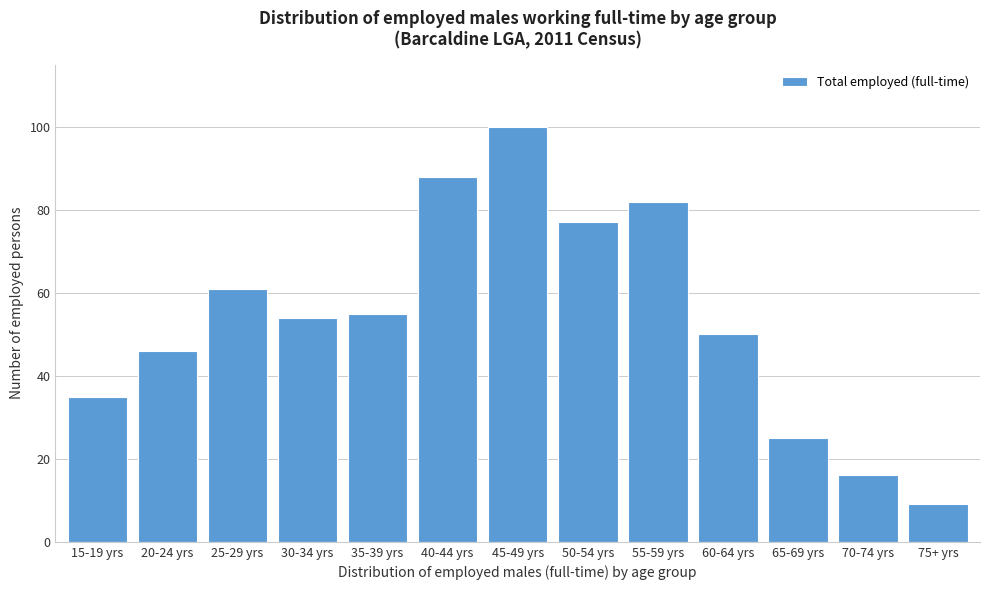

Reading right to left, what are all the values shown in this chart?

75+ yrs=9	70-74 yrs=16	65-69 yrs=25	60-64 yrs=50	55-59 yrs=82	50-54 yrs=77	45-49 yrs=100	40-44 yrs=88	35-39 yrs=55	30-34 yrs=54	25-29 yrs=61	20-24 yrs=46	15-19 yrs=35